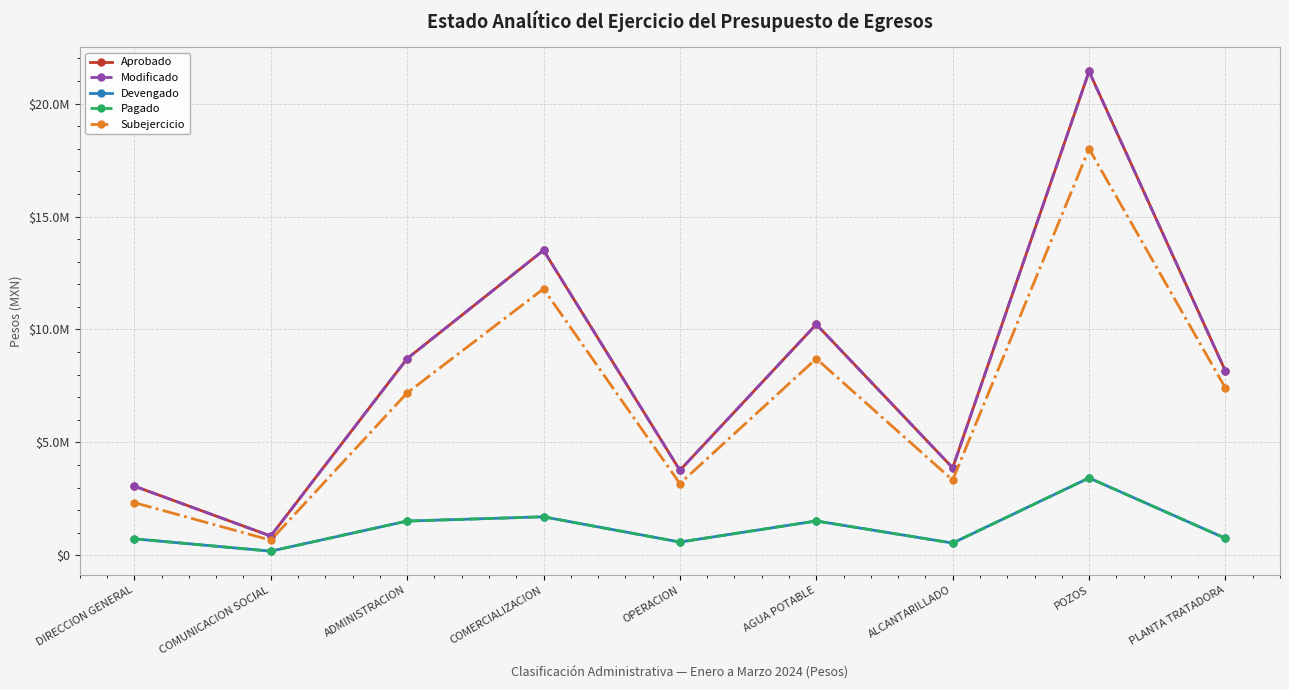

Between PLANTA TRATADORA and OPERACION, which is larger?

PLANTA TRATADORA